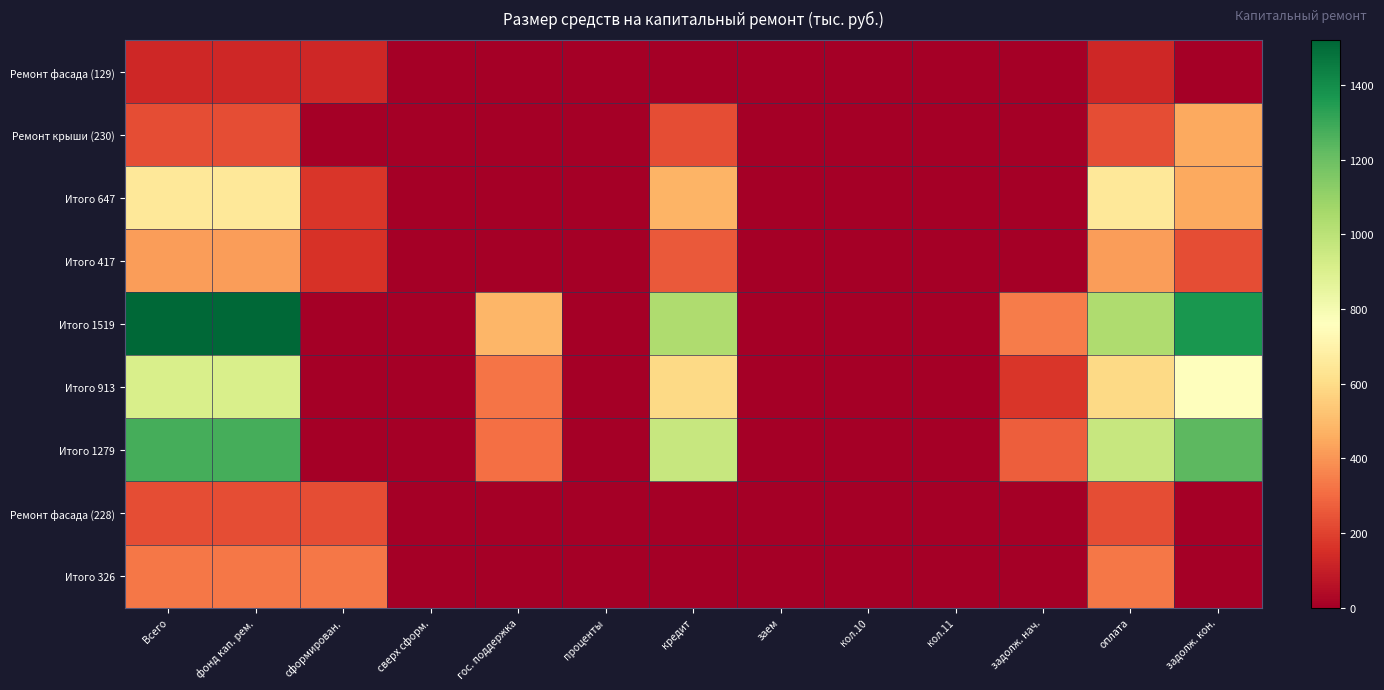

Between кол.10 and гос. поддержка, which is larger?

кол.10